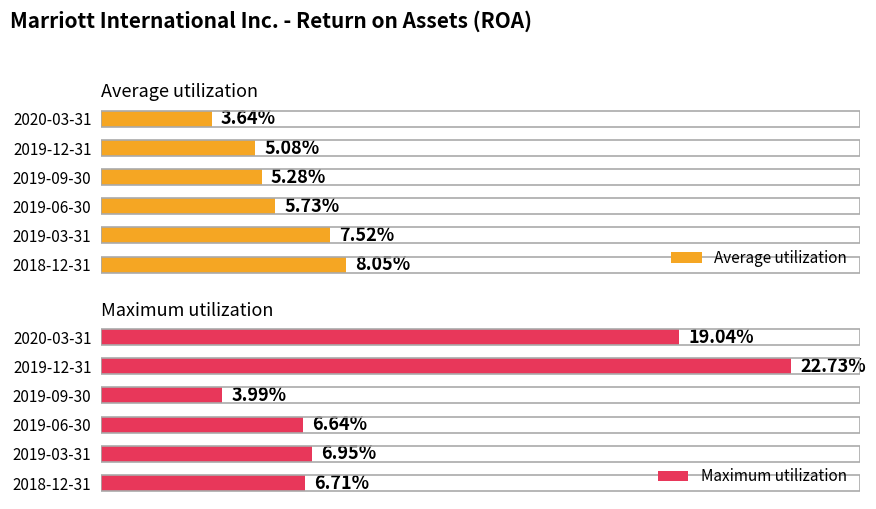

Reading left to right, what are all the values shown in this chart?

Average utilization: 0.0	0.1	0.1	0.1	0.1	0.1
Maximum utilization: 0.2	0.2	0.0	0.1	0.1	0.1